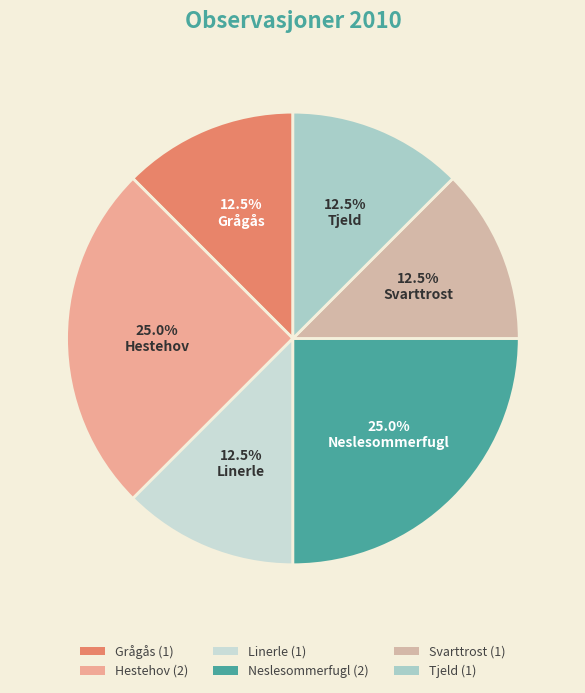

How many slices are in this pie chart?

6